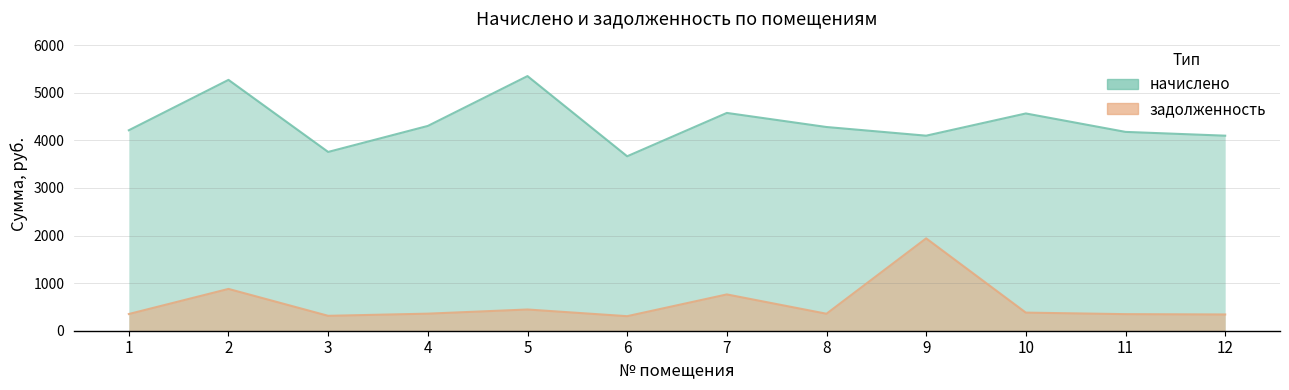

Reading left to right, extract all data points from this chart.

начислено: 4213.6	5272.7	3758.0	4304.6	5352.4	3667.0	4578.0	4281.8	4099.7	4566.6	4179.4	4099.7
задолженность: 351.1	878.8	313.2	358.7	446.0	305.6	763.0	356.8	1941.5	380.6	348.3	341.6